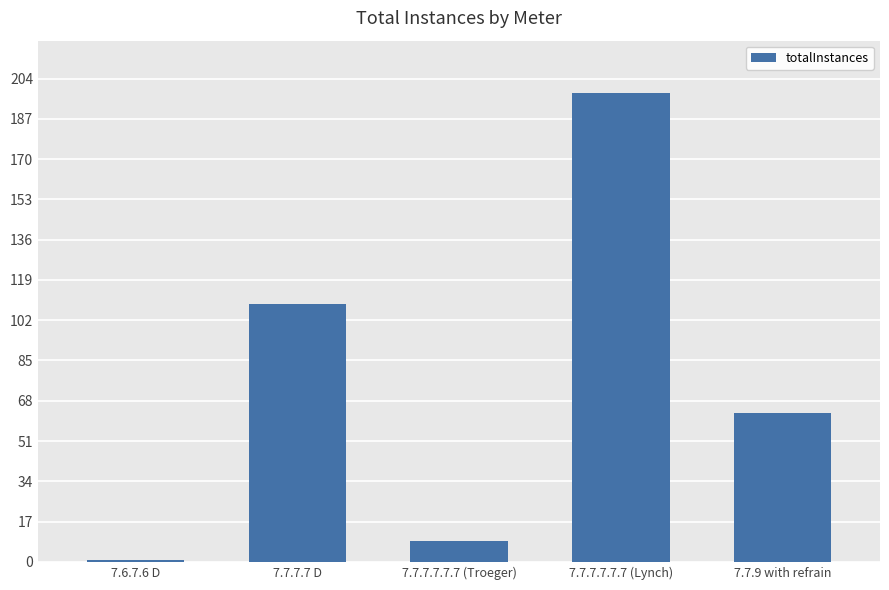

What is the difference between the maximum and minimum values?

197